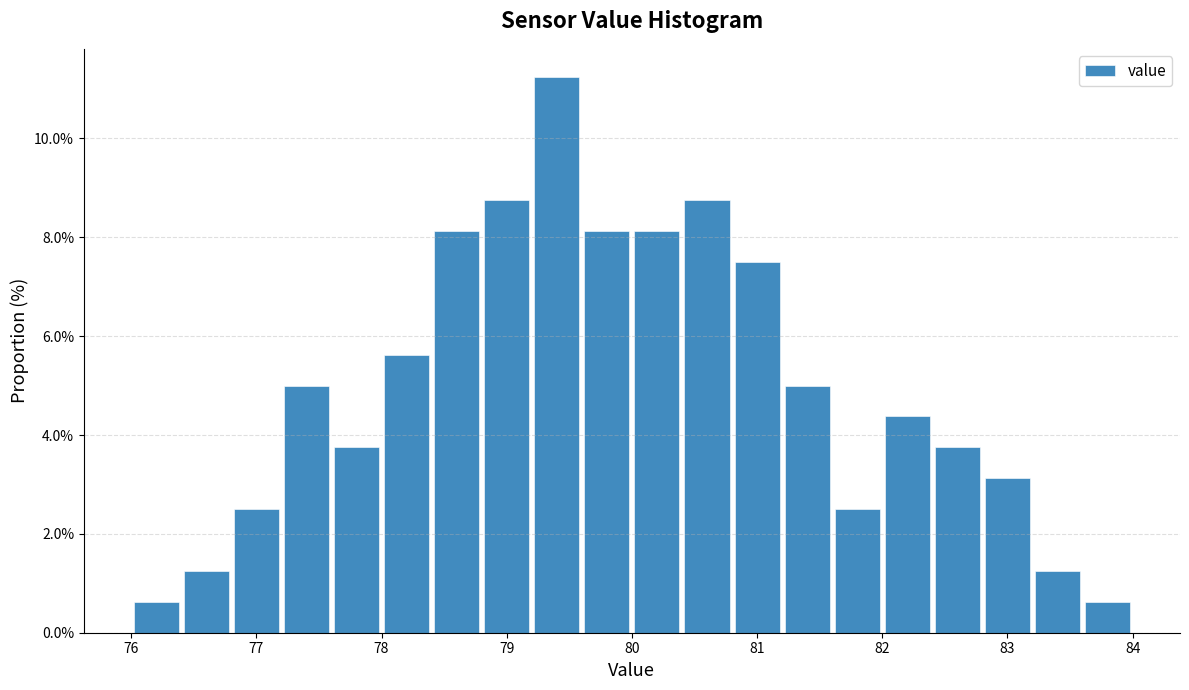

Reading left to right, transcribe this chart: for each bar, give the range it covers on the x-axis and its height. The values are not printed on the chart, so give them approximately, as read against the axis.

76.0 to 76.4: 0.6
76.4 to 76.8: 1.2
76.8 to 77.2: 2.6
77.2 to 77.6: 5.0
77.6 to 78.0: 3.8
78.0 to 78.4: 5.6
78.4 to 78.8: 8.2
78.8 to 79.2: 8.8
79.2 to 79.6: 11.2
79.6 to 80.0: 8.2
80.0 to 80.4: 8.2
80.4 to 80.8: 8.8
80.8 to 81.2: 7.6
81.2 to 81.6: 5.0
81.6 to 82.0: 2.6
82.0 to 82.4: 4.4
82.4 to 82.8: 3.8
82.8 to 83.2: 3.2
83.2 to 83.6: 1.2
83.6 to 84.0: 0.6